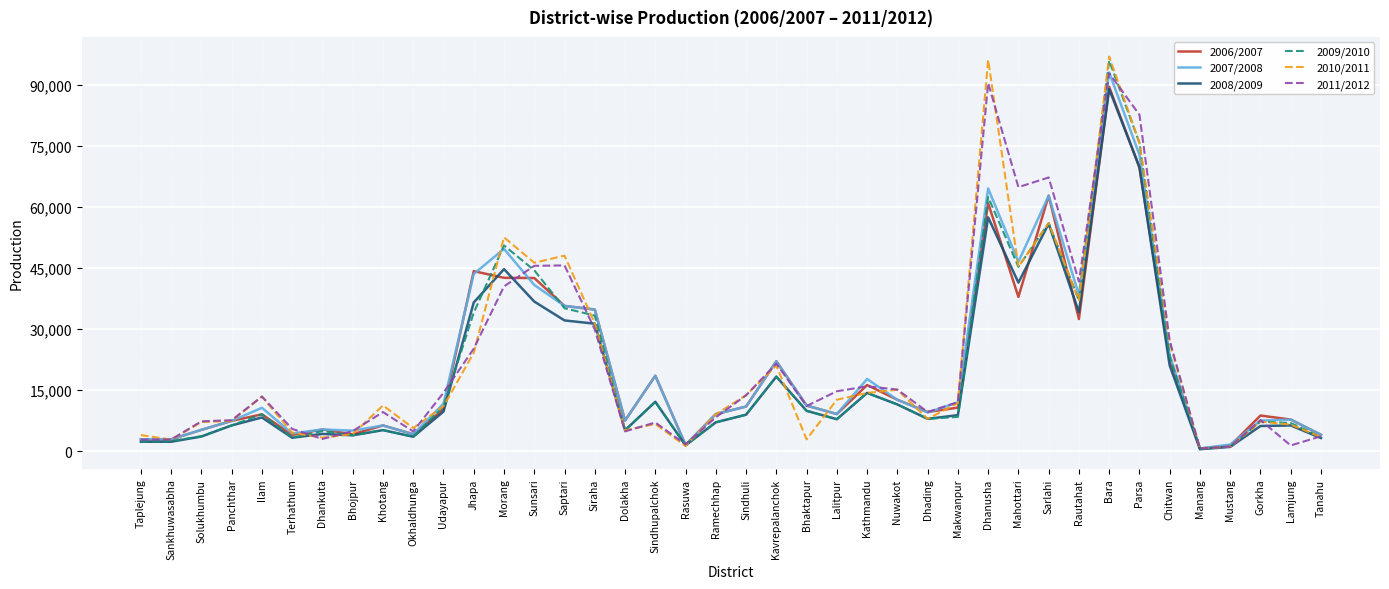

The value of 2010/2011 at Dolakha is 5105. True or false?

True